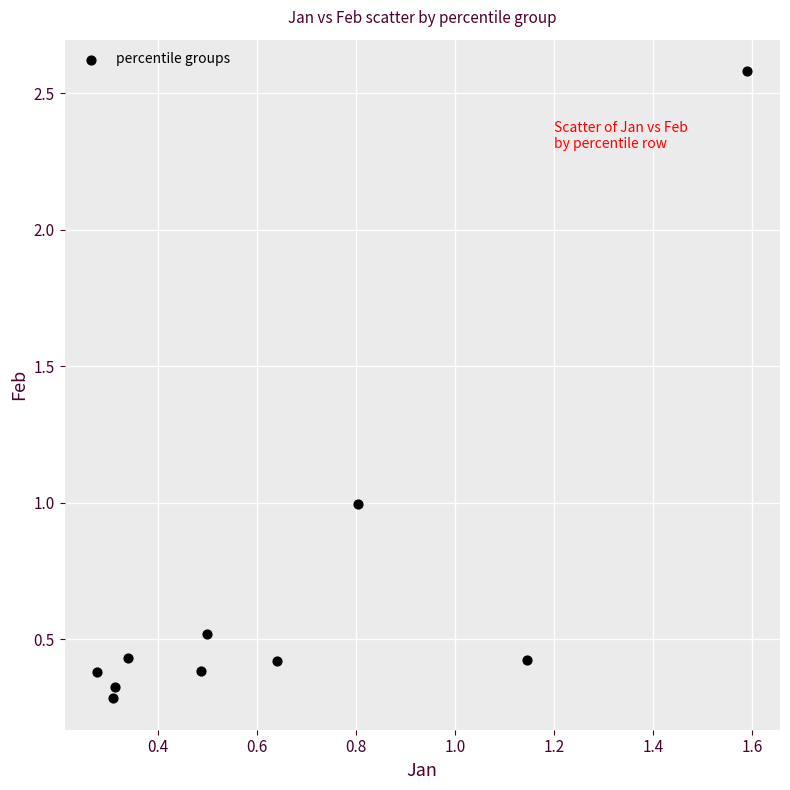

What is the average X value?

0.6